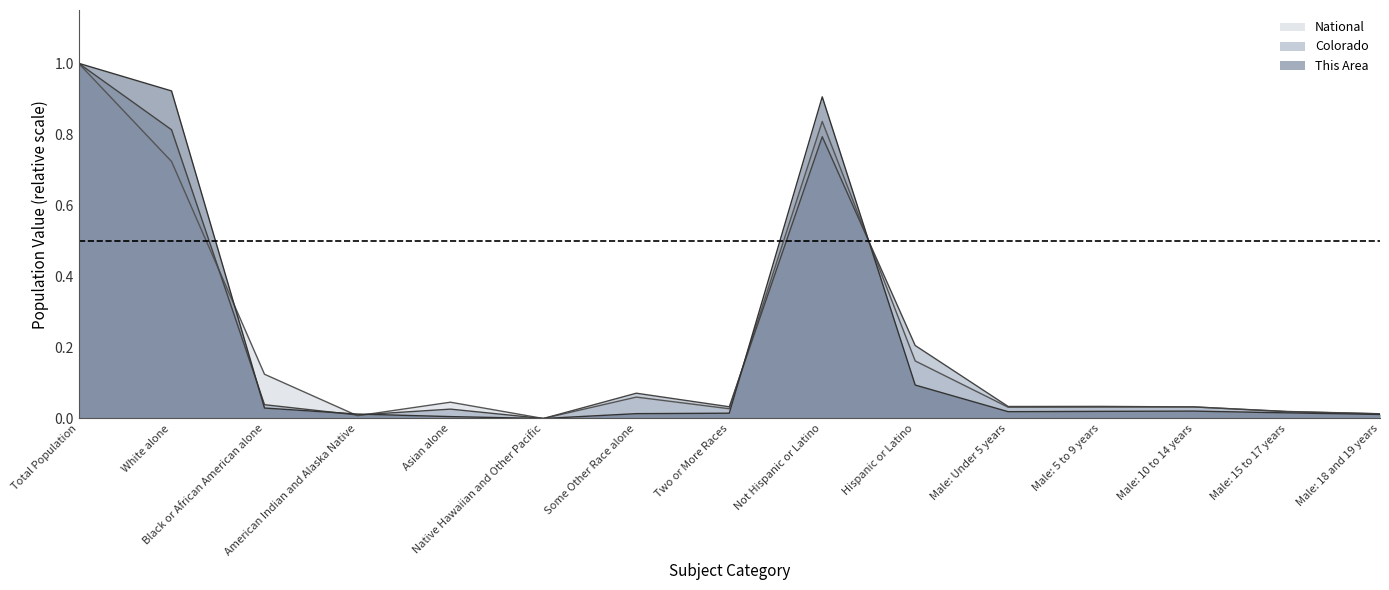

What is the difference between the maximum and second lowest values in the This Area series?

1.0